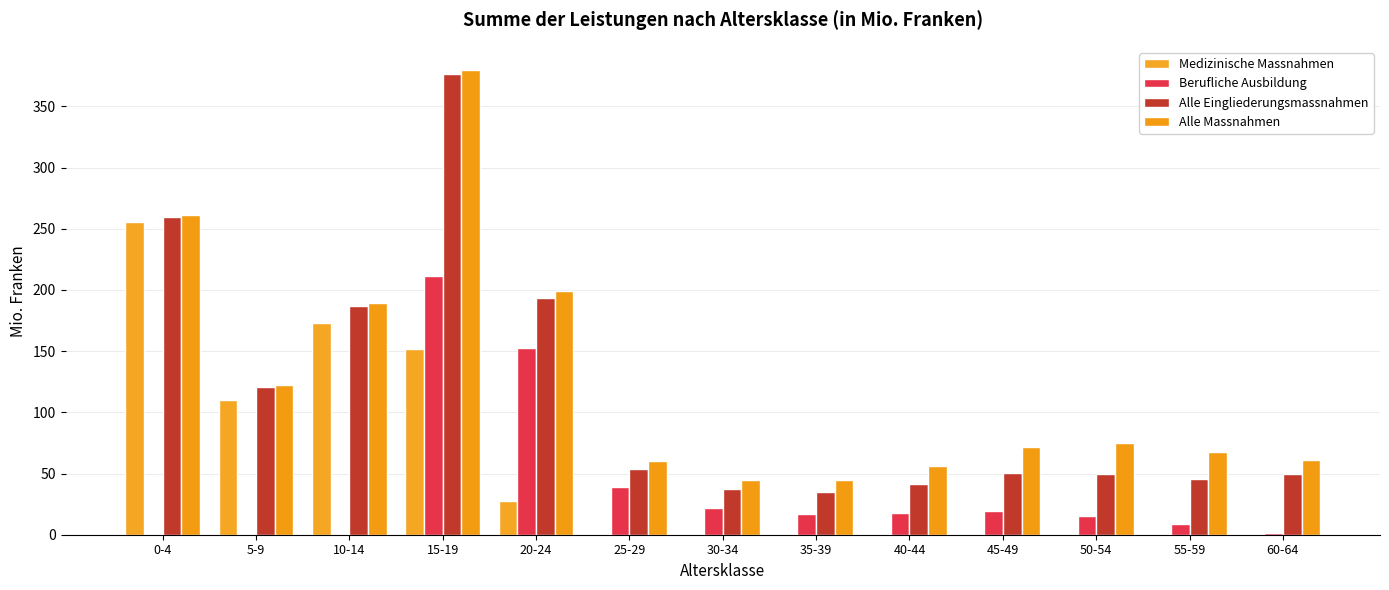

Are the bars grouped side by side (vs. stacked)?

Yes